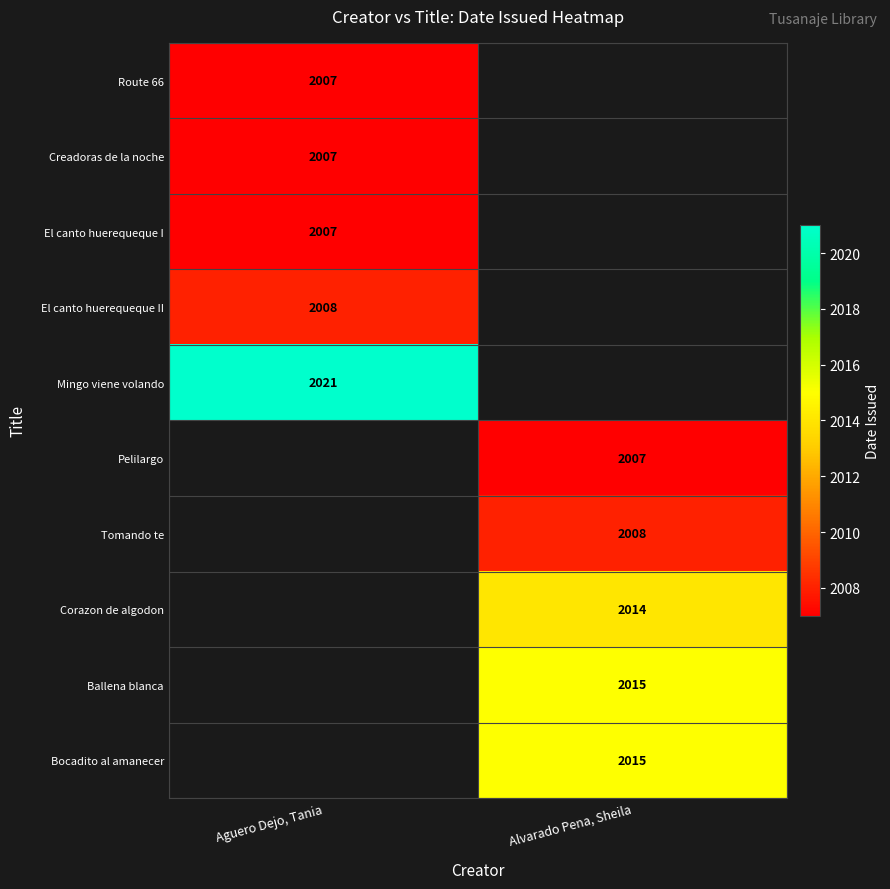

Between Alvarado Pena, Sheila and Aguero Dejo, Tania, which is larger?

Aguero Dejo, Tania